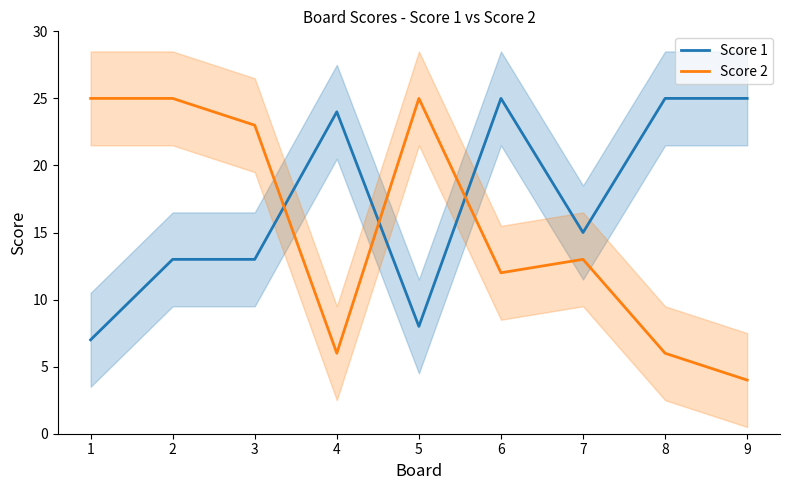

How many values in the Score 1 series exceed 15?

4